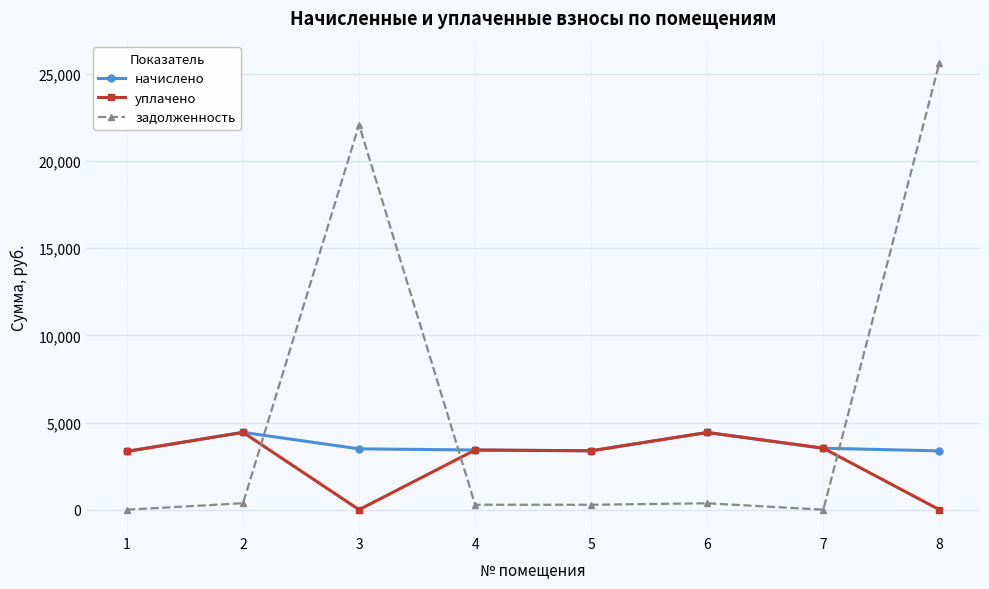

Where does the задолженность series first go above 369?

2